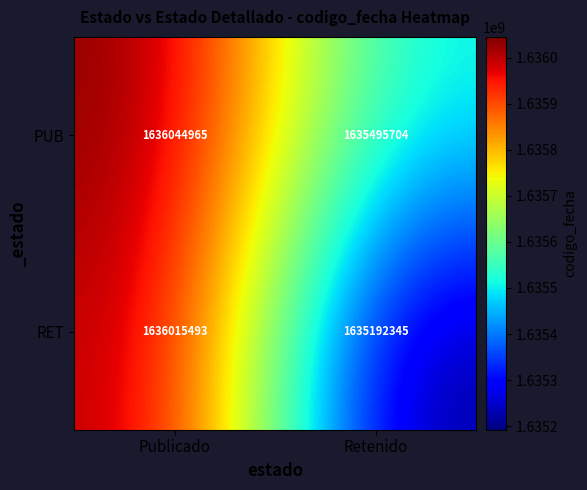

True or false: RET has a value of 1635192345 at Retenido.

True